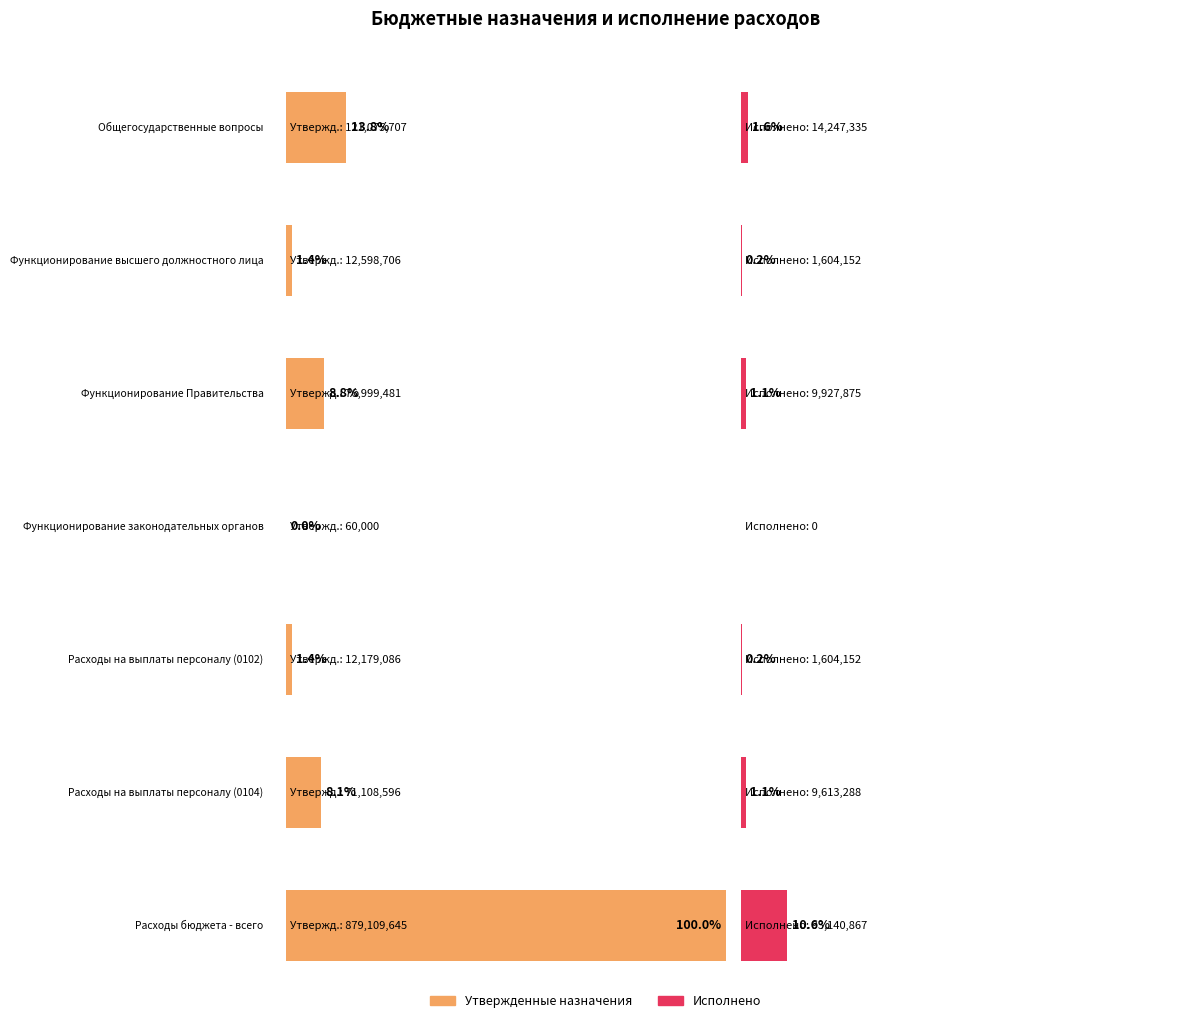

What is the label of the 7th bar from the left?

Расходы бюджета - всего